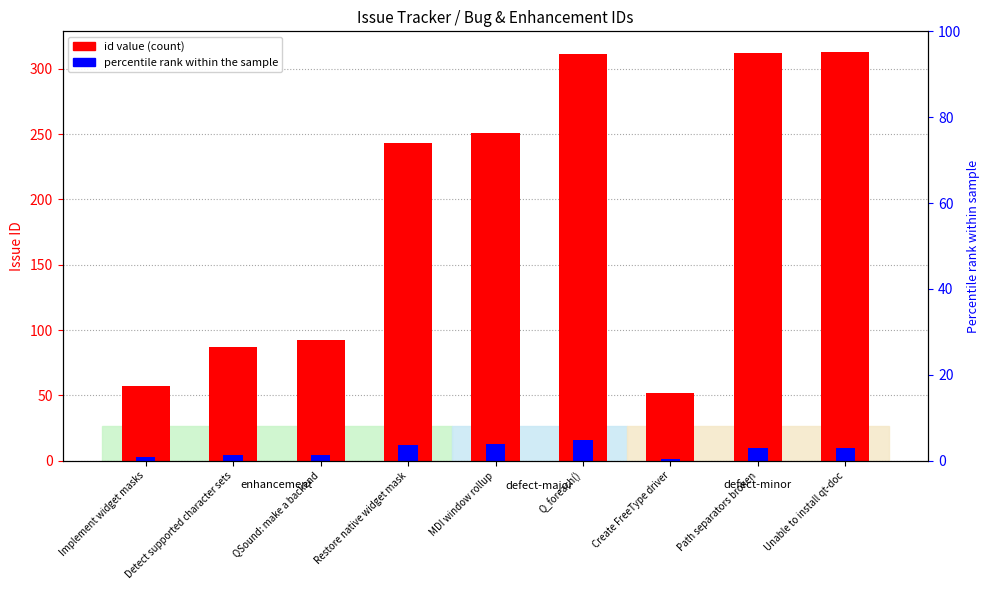

Between Path separators broken and Unable to install qt-doc, which is larger?

Unable to install qt-doc